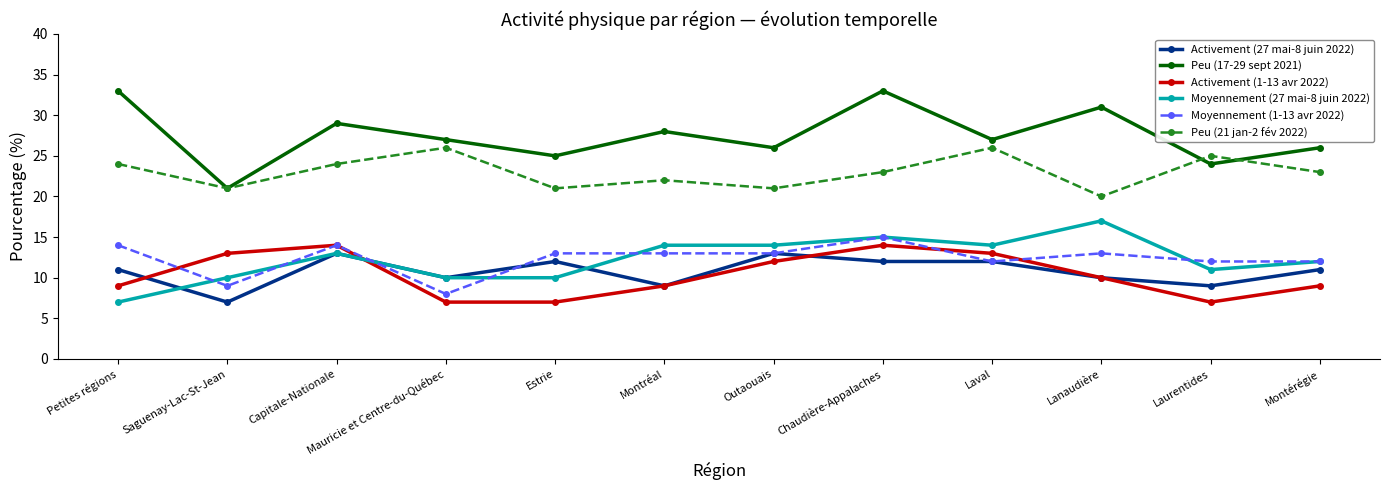

True or false: Activement (1-13 avr 2022) has more than 1 interior local peaks.

True